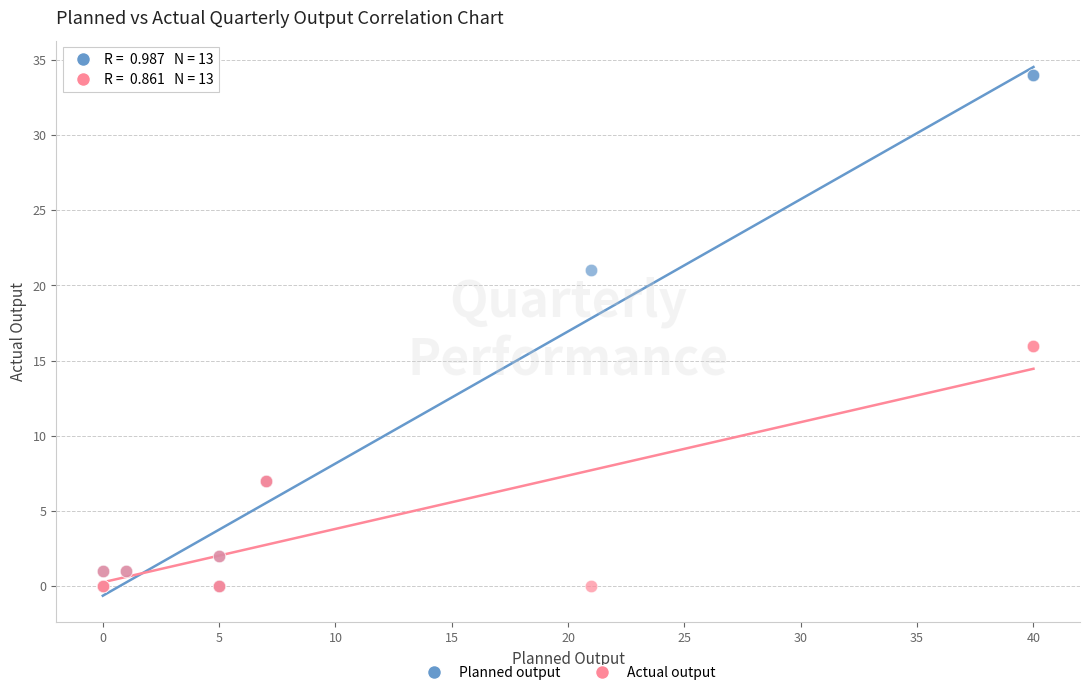

Which series reaches the maximum Y coordinate?

Planned output